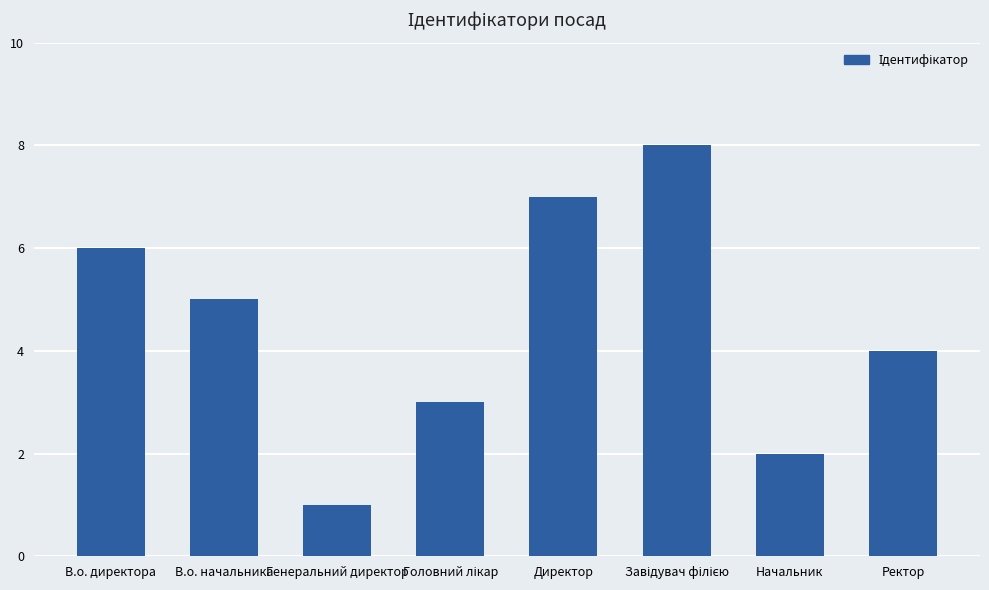

What is the difference between the second highest and second lowest values?

5